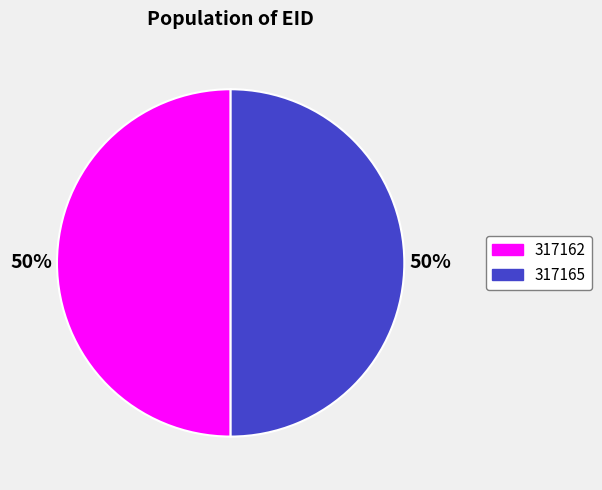

Do 317165 and 317162 together represent more than half of the pie?

Yes